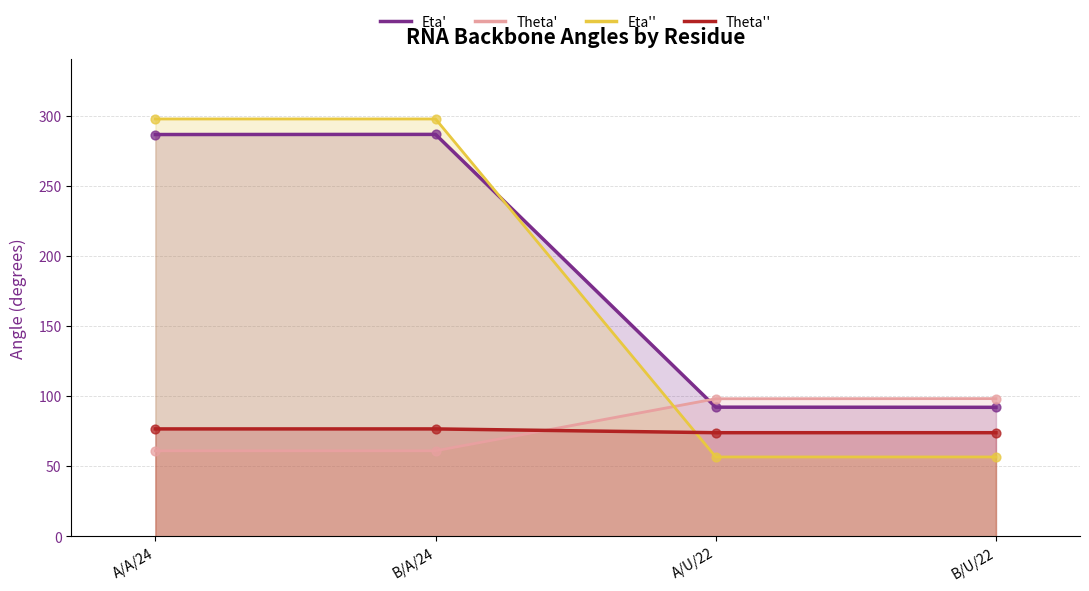

Which series has the largest total across all categories?

Eta'